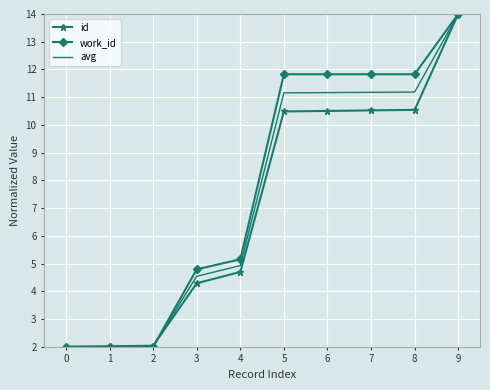

At 6, list the series in order from largest to smallest.

work_id, avg, id